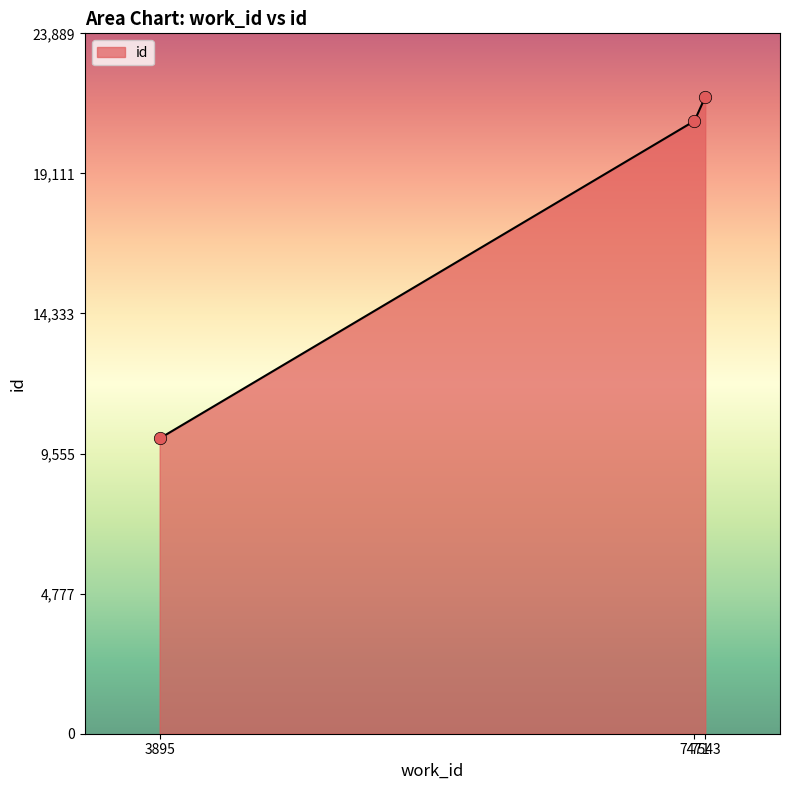

What is the change in value from 7471 to 7543?

+816